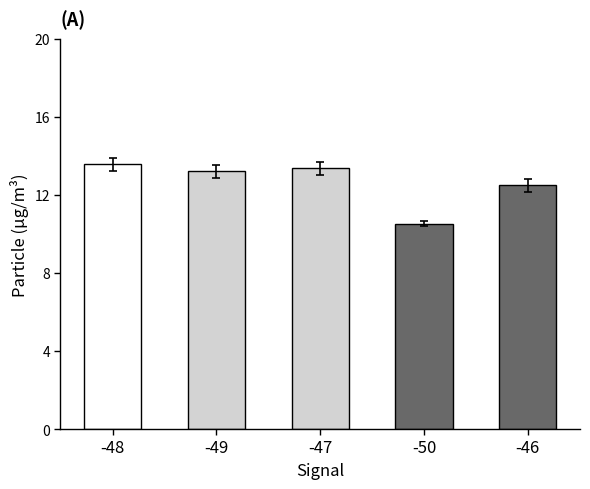

What is the label of the 5th bar from the right?

-48